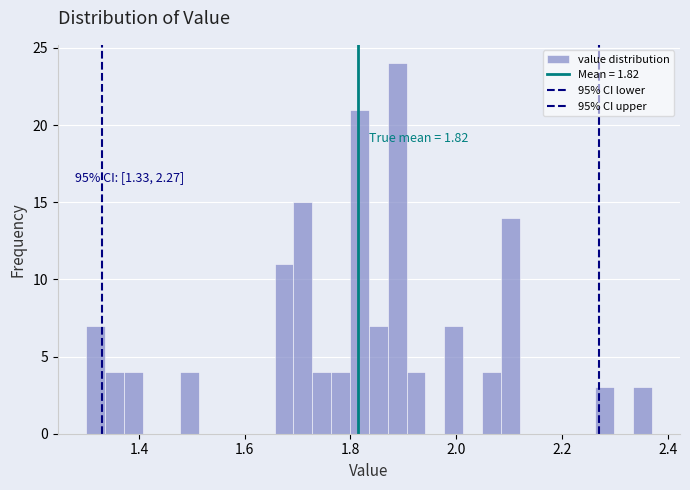

Read against the x-axis, roughly where is the centre of the tallest bar?

1.88